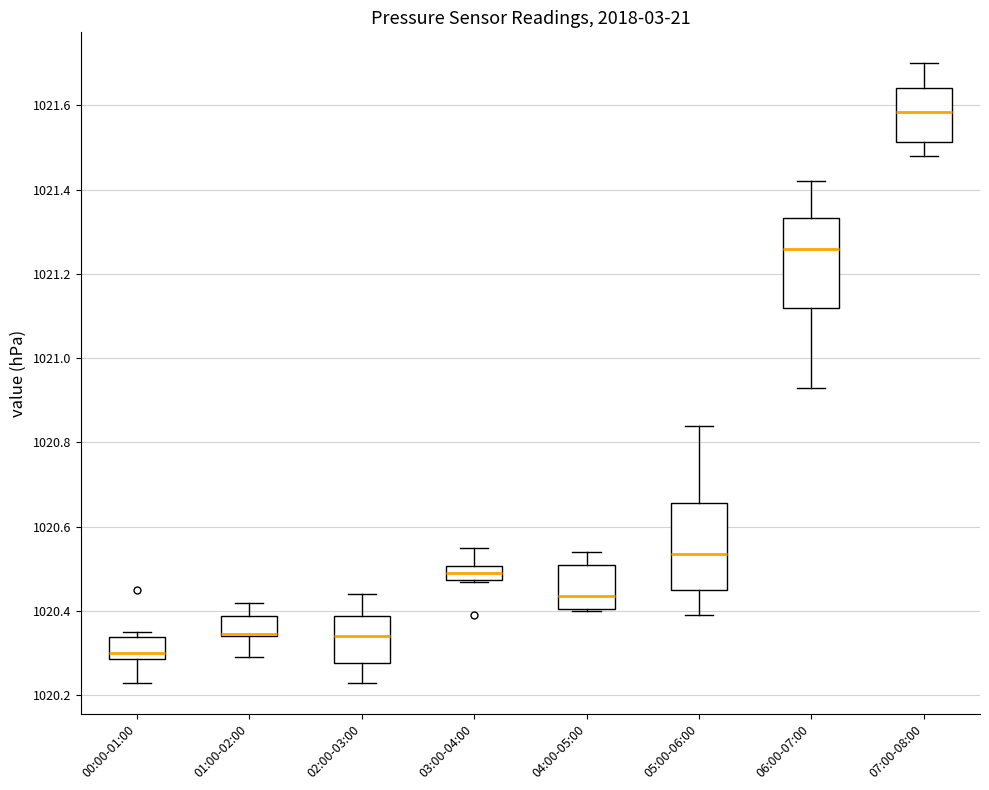

Reading left to right, transcribe this box plot: for each box, give where its median line is, the range the box spans, and where its two whiskers end, as read against the y-axis. The values are not printed on the chart, so give them approximately, as read against the axis.

00:00-01:00: median 1020.30, box 1020.28 to 1020.34, whiskers 1020.24 to 1020.36
01:00-02:00: median 1020.34 (drawn on the box's lower edge), box 1020.34 to 1020.38, whiskers 1020.30 to 1020.42
02:00-03:00: median 1020.34, box 1020.28 to 1020.38, whiskers 1020.24 to 1020.44
03:00-04:00: median 1020.50 (inside the box), box 1020.48 to 1020.50, whiskers 1020.48 to 1020.56
04:00-05:00: median 1020.44, box 1020.40 to 1020.52, whiskers 1020.40 to 1020.54
05:00-06:00: median 1020.54, box 1020.46 to 1020.66, whiskers 1020.40 to 1020.84
06:00-07:00: median 1021.26, box 1021.12 to 1021.34, whiskers 1020.94 to 1021.42
07:00-08:00: median 1021.58, box 1021.52 to 1021.64, whiskers 1021.48 to 1021.70